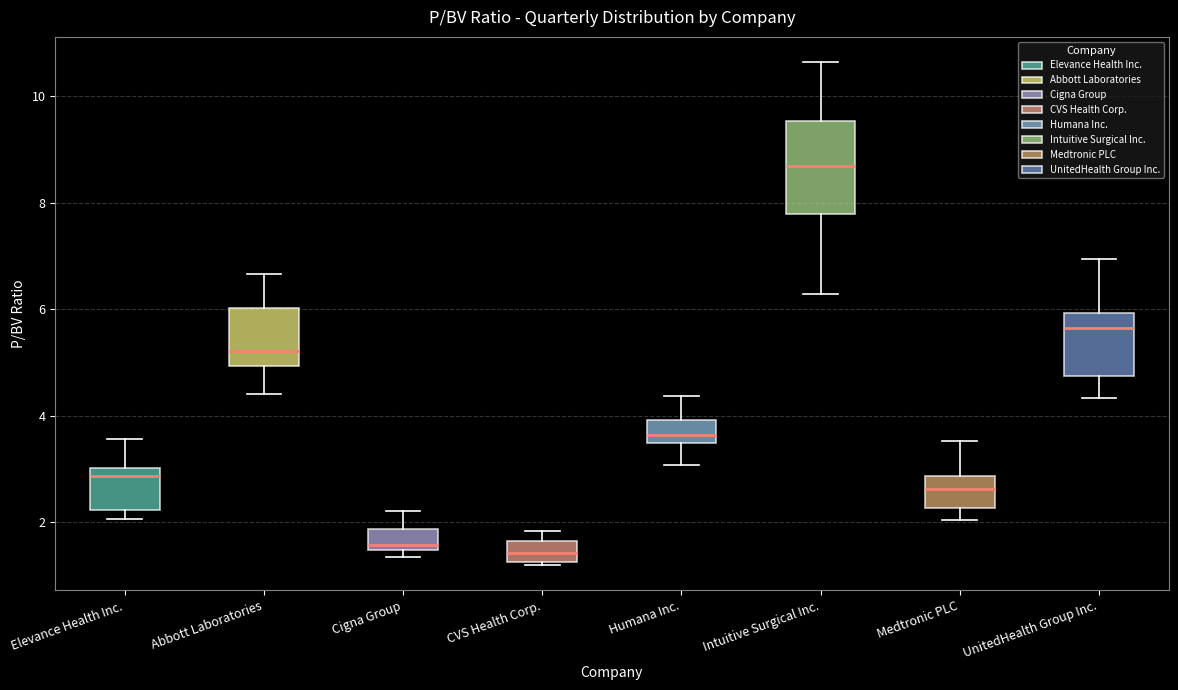

Reading left to right, transcribe this box plot: for each box, give where its median line is, the range the box spans, and where its two whiskers end, as read against the y-axis. The values are not printed on the chart, so give them approximately, as read against the axis.

Elevance Health Inc.: median 2.8, box 2.2 to 3.0, whiskers 2.0 to 3.6
Abbott Laboratories: median 5.2, box 5.0 to 6.0, whiskers 4.4 to 6.6
Cigna Group: median 1.6, box 1.4 to 1.8, whiskers 1.4 (just below the box's lower edge) to 2.2
CVS Health Corp.: median 1.4, box 1.2 to 1.6, whiskers 1.2 to 1.8
Humana Inc.: median 3.6, box 3.4 to 4.0, whiskers 3.0 to 4.4
Intuitive Surgical Inc.: median 8.6, box 7.8 to 9.6, whiskers 6.2 to 10.6
Medtronic PLC: median 2.6, box 2.2 to 2.8, whiskers 2.0 to 3.6
UnitedHealth Group Inc.: median 5.6, box 4.8 to 6.0, whiskers 4.4 to 7.0